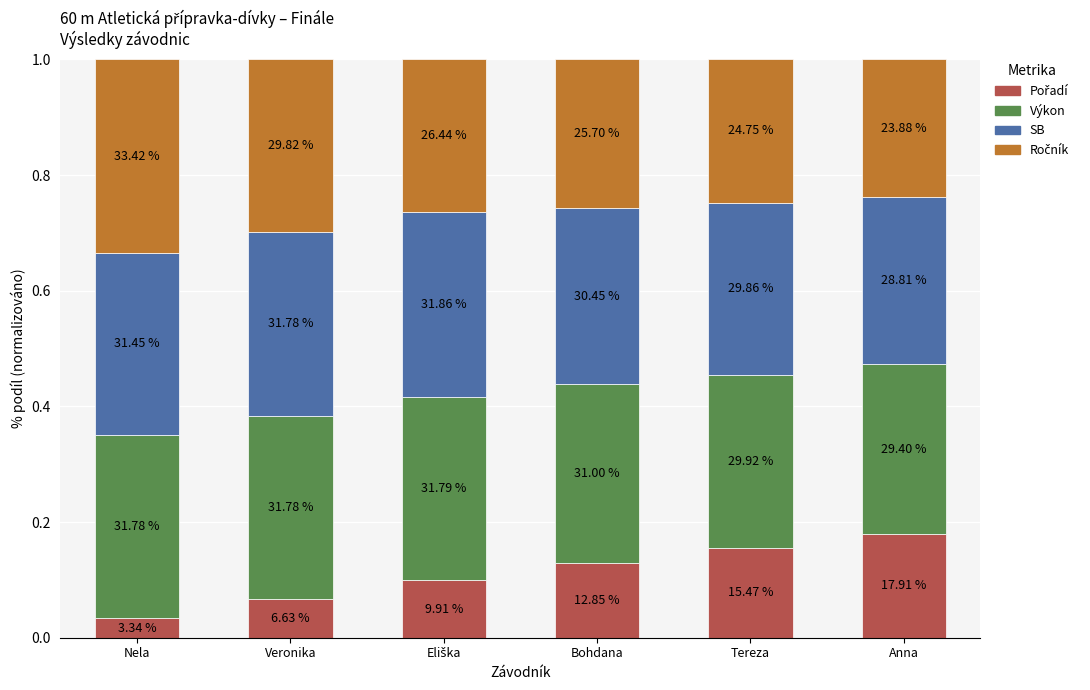

At which category is the sum across all series the highest?

Nela